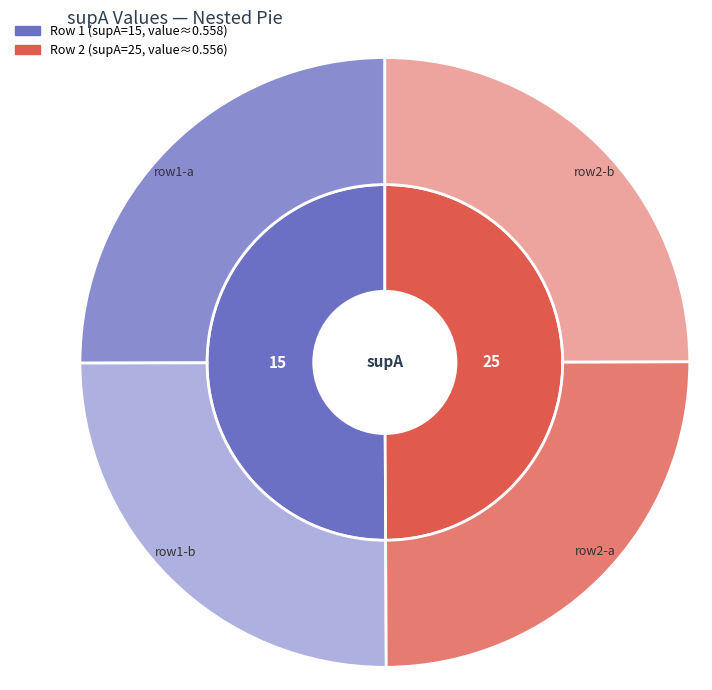

What is the largest slice in the pie chart?

15